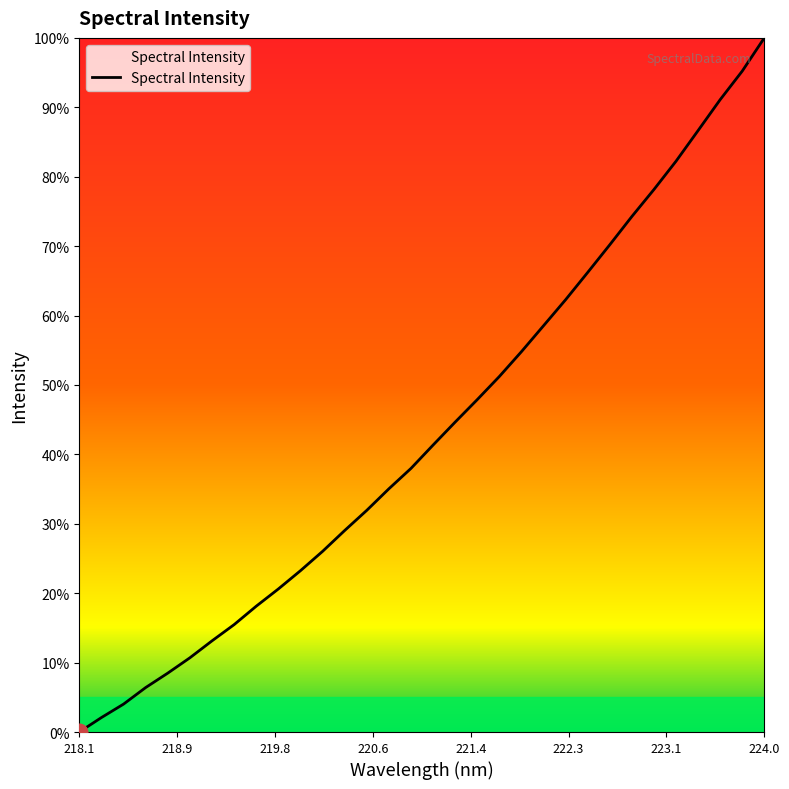

How many values exceed 41?

16